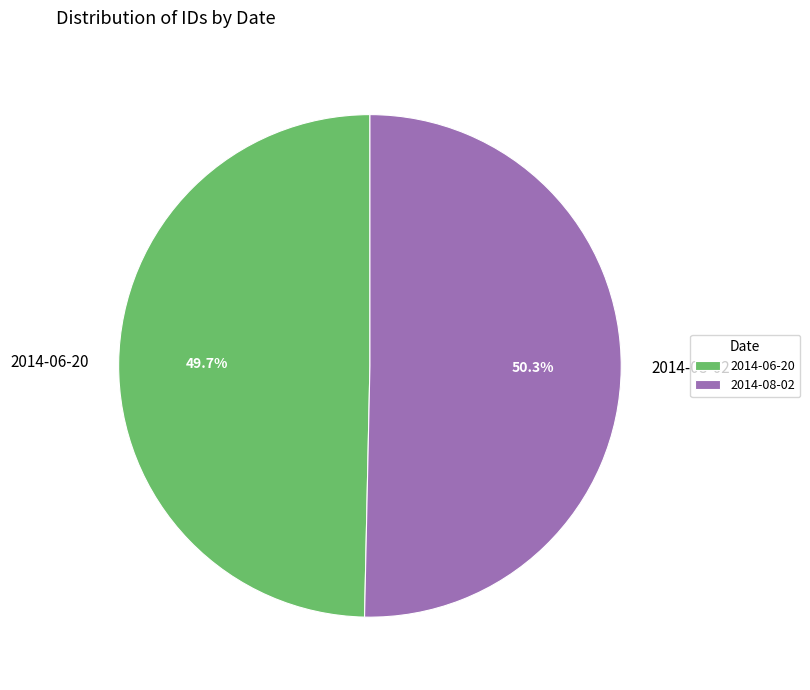

What is the ratio of the value at 2014-08-02 to the value at 2014-06-20?

1.0